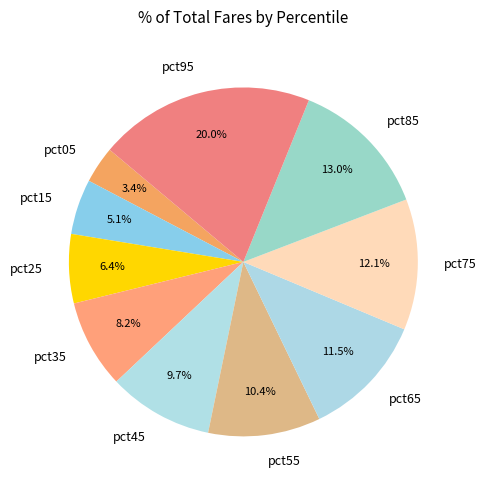

What portion of the pie excludes pct05?

96.6%